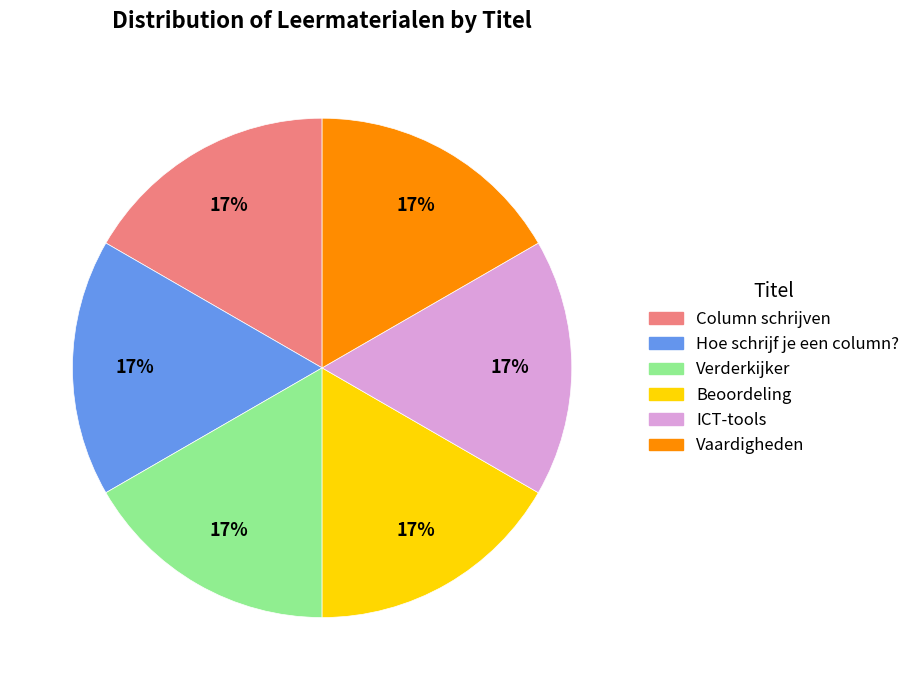

The ICT-tools slice represents 28% of the pie. True or false?

False